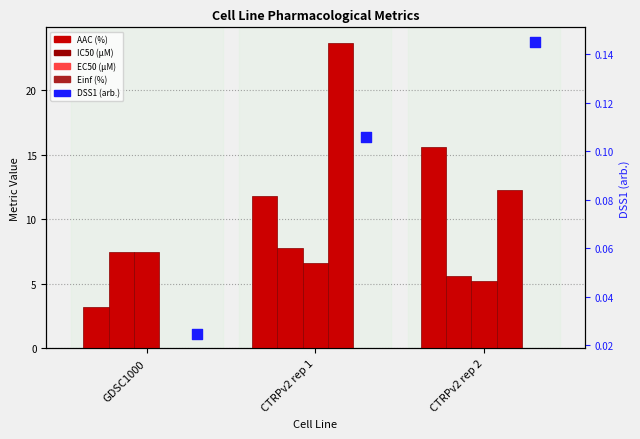

At how many categories does at least one series exceed 16?

1